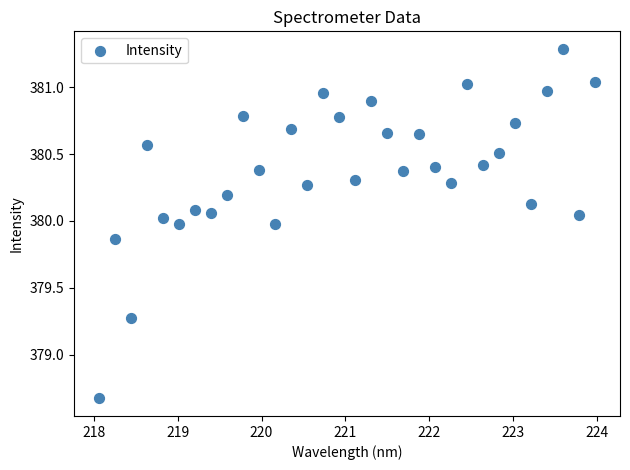

What Y value in the scatter plot is closest to 379?

379.3